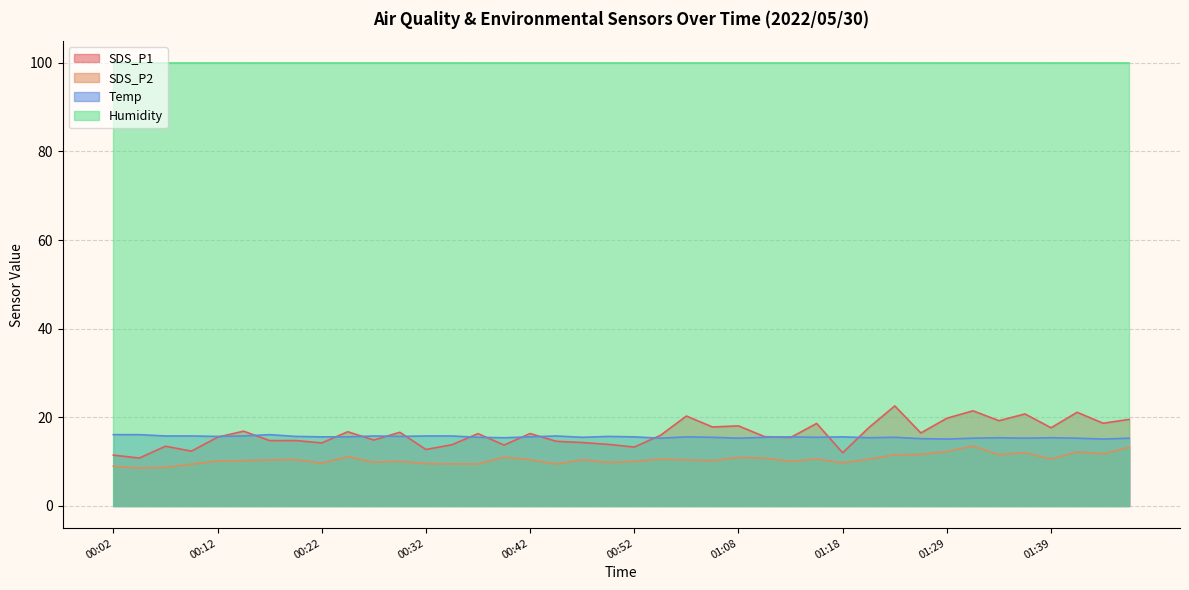

What is the difference between the Temp values at 01:27 and 00:14?

0.6